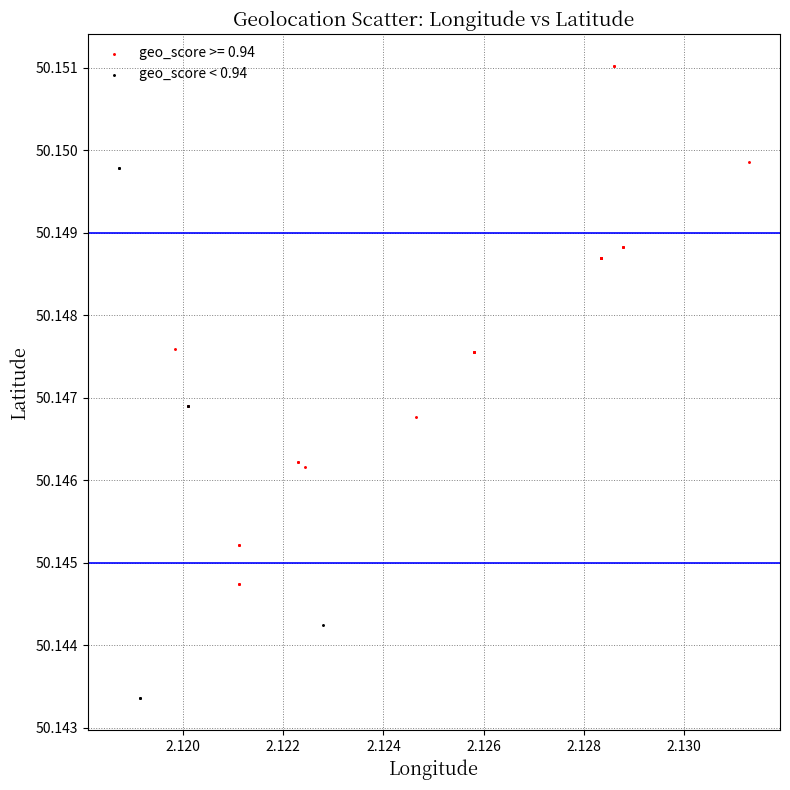

Which series reaches the maximum Y coordinate?

geo_score >= 0.94